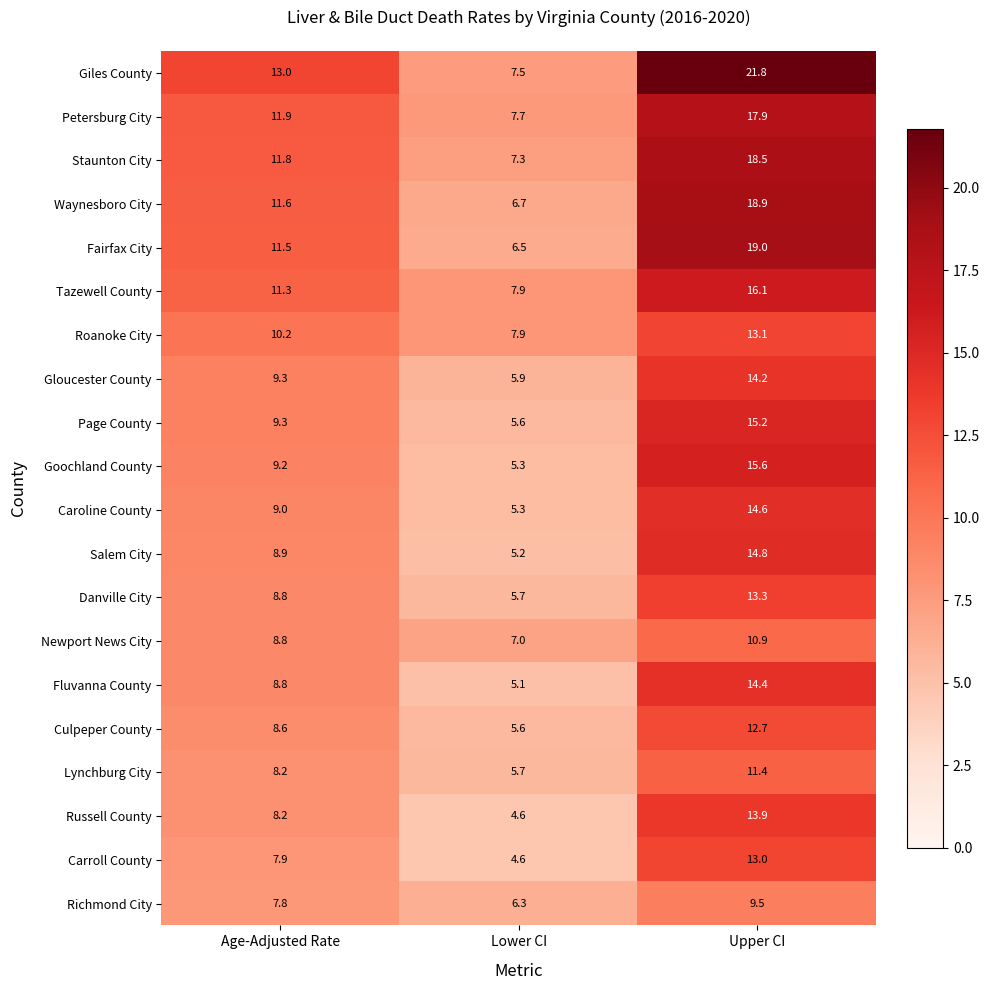

The Gloucester County series shows 10.5 at Lower CI. True or false?

False